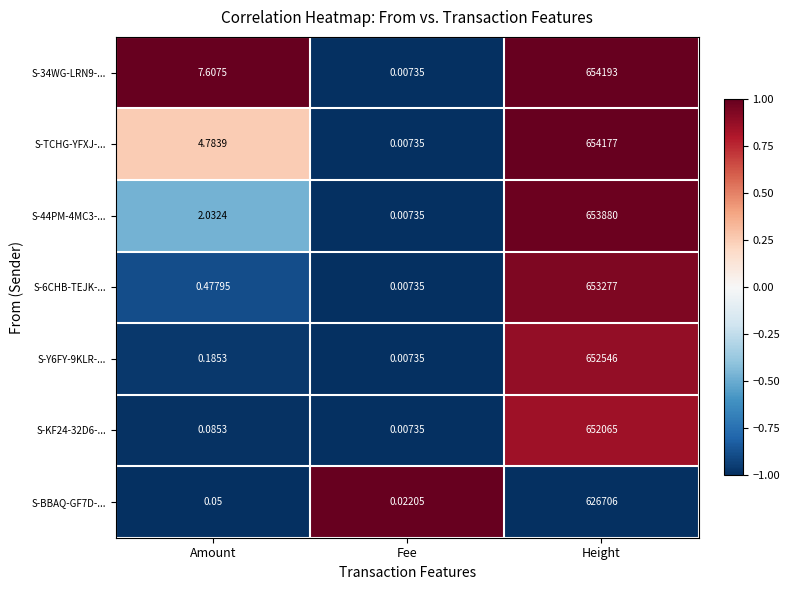

At which label is S-TCHG-YFXJ-... closest to 327088?

Amount